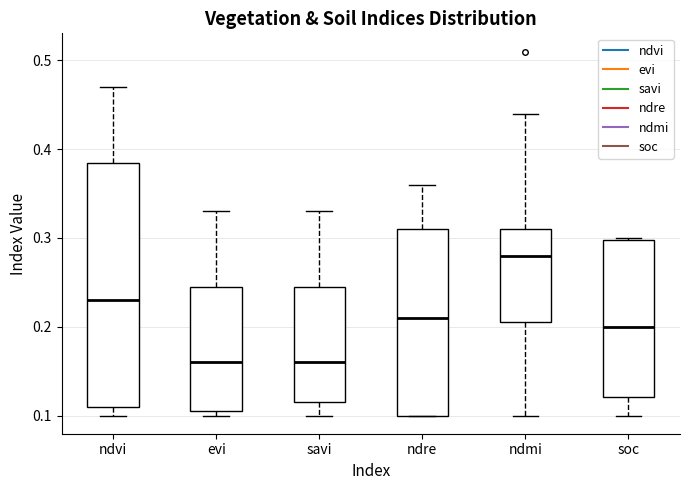

Which box is the tallest, from its lower edge to its upper edge?

ndvi